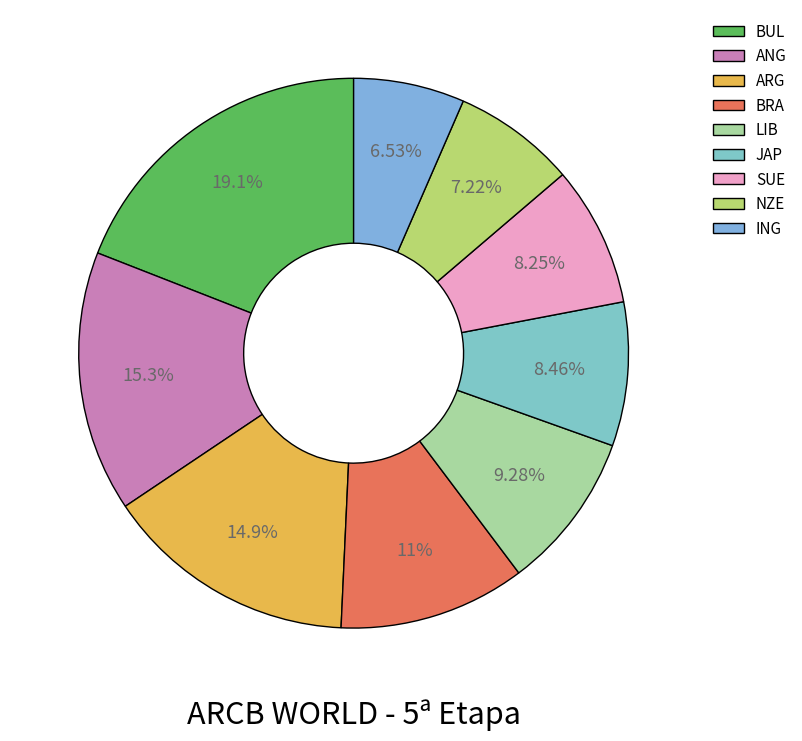

Does ING represent more than half of the total?

No